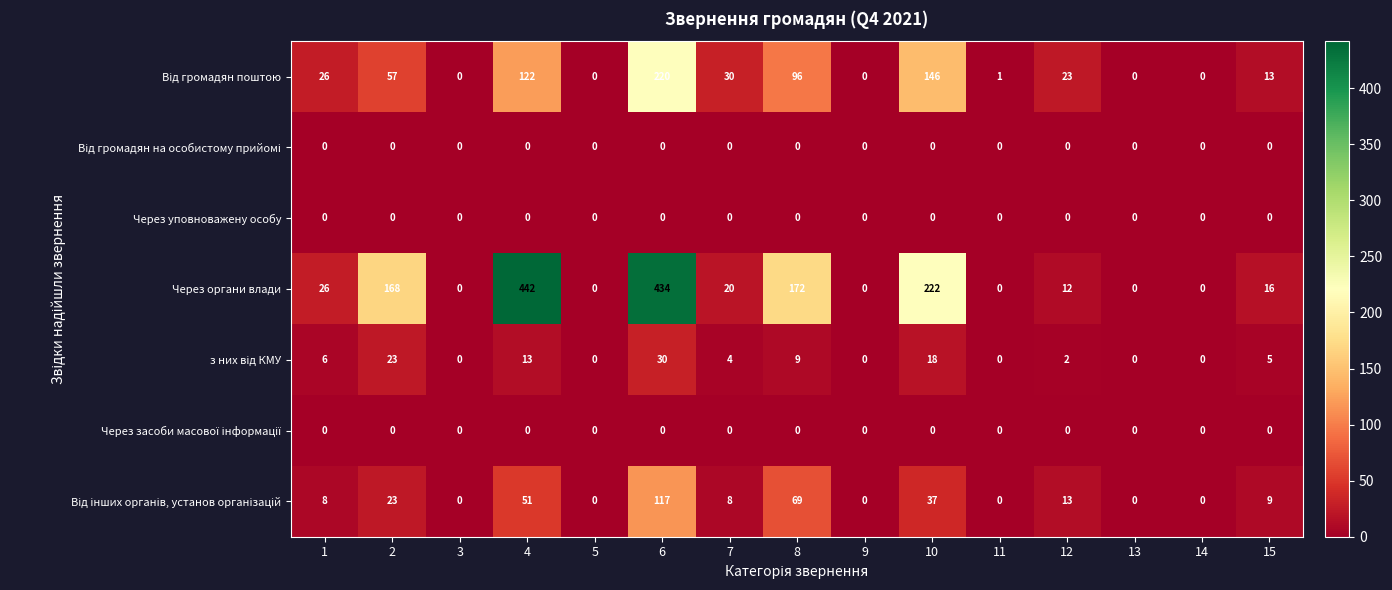

At which category is the sum across all series the highest?

6